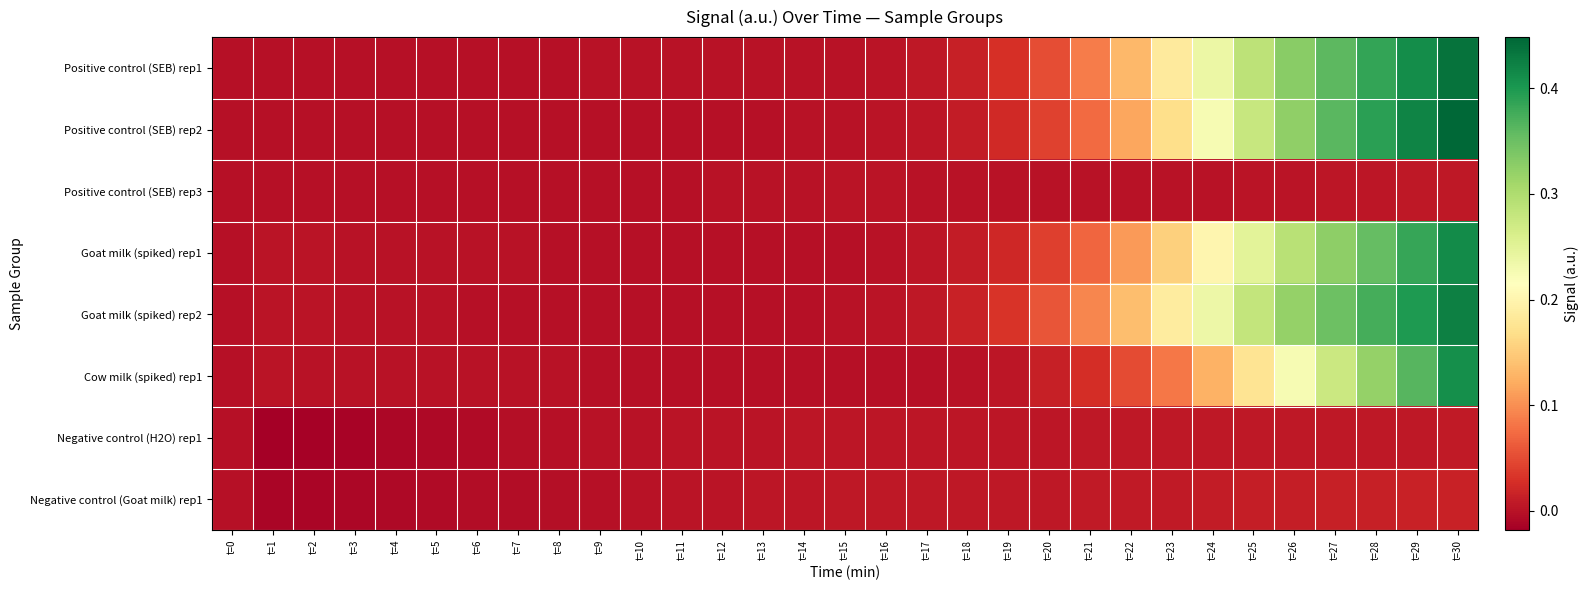

At how many categories does at least one series exceed 0?

30